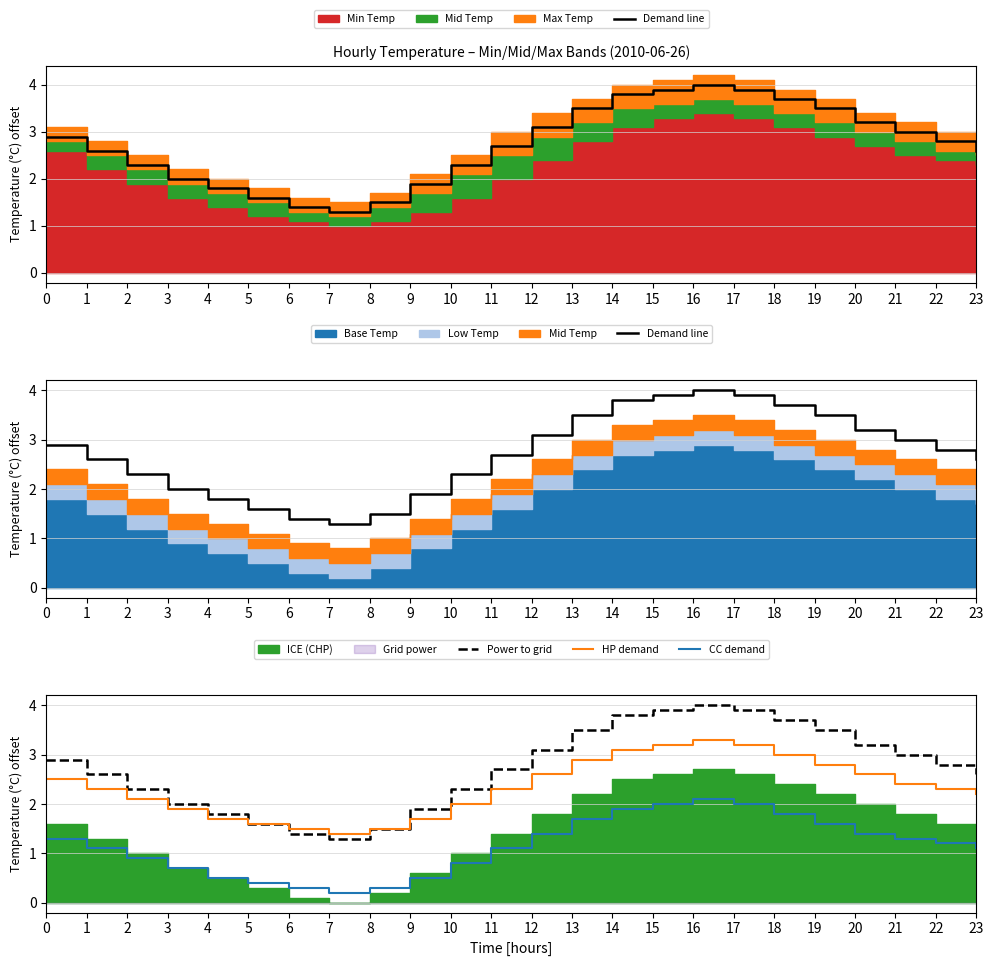

Reading left to right, extract all data points from this chart.

Demand line: 0=2.9	1=2.6	2=2.3	3=2.0	4=1.8	5=1.6	6=1.4	7=1.3	8=1.5	9=1.9	10=2.3	11=2.7	12=3.1	13=3.5	14=3.8	15=3.9	16=4.0	17=3.9	18=3.7	19=3.5	20=3.2	21=3.0	22=2.8	23=2.6
Power to grid: 0=2.9	1=2.6	2=2.3	3=2.0	4=1.8	5=1.6	6=1.4	7=1.3	8=1.5	9=1.9	10=2.3	11=2.7	12=3.1	13=3.5	14=3.8	15=3.9	16=4.0	17=3.9	18=3.7	19=3.5	20=3.2	21=3.0	22=2.8	23=2.6
HP demand: 0=2.5	1=2.3	2=2.1	3=1.9	4=1.7	5=1.6	6=1.5	7=1.4	8=1.5	9=1.7	10=2.0	11=2.3	12=2.6	13=2.9	14=3.1	15=3.2	16=3.3	17=3.2	18=3.0	19=2.8	20=2.6	21=2.4	22=2.3	23=2.2
CC demand: 0=1.3	1=1.1	2=0.9	3=0.7	4=0.5	5=0.4	6=0.3	7=0.2	8=0.3	9=0.5	10=0.8	11=1.1	12=1.4	13=1.7	14=1.9	15=2.0	16=2.1	17=2.0	18=1.8	19=1.6	20=1.4	21=1.3	22=1.2	23=1.1